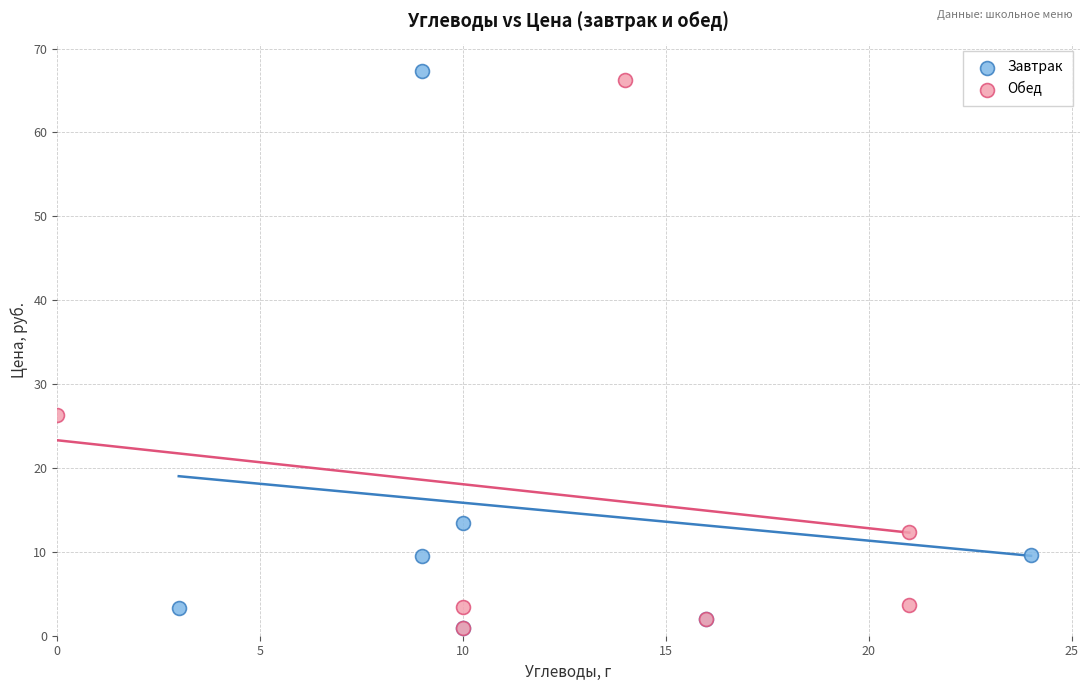

What are all the series names shown in the legend?

Завтрак, Обед